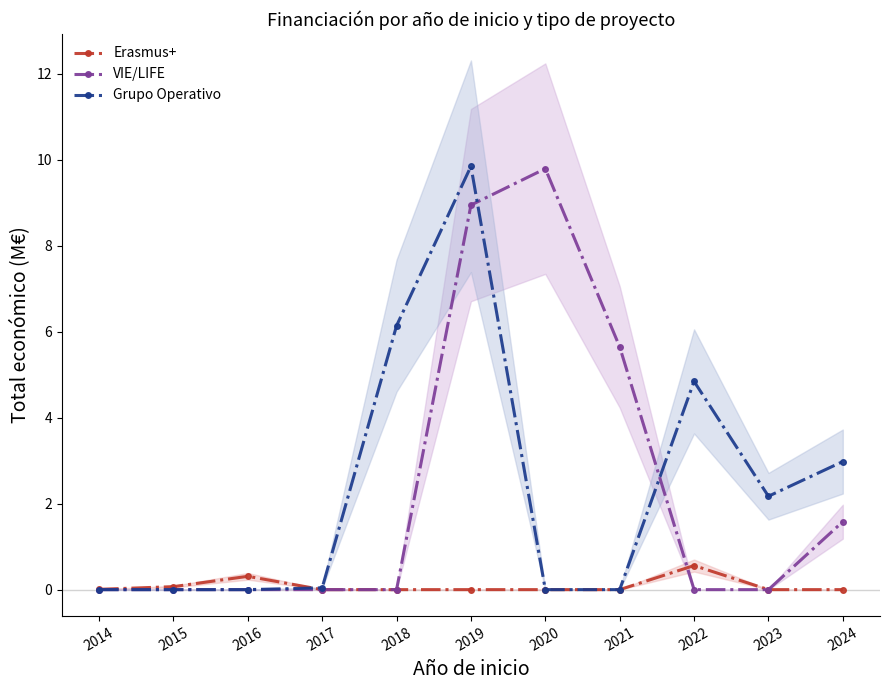

Which series has the largest range (max minus min)?

Grupo Operativo